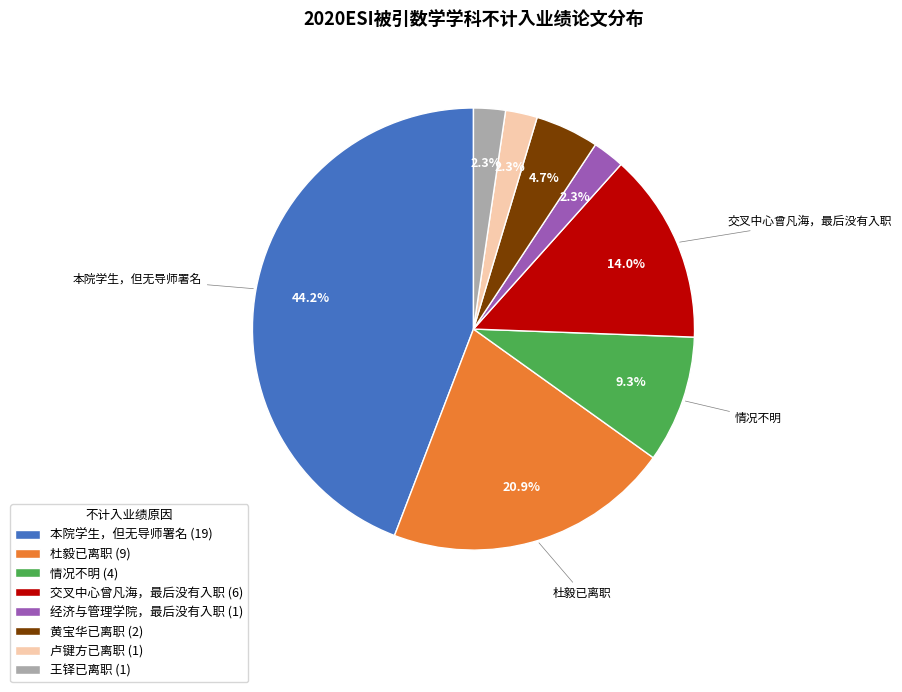

What percentage do 情况不明 and 本院学生，但无导师署名 together represent?

53.5%